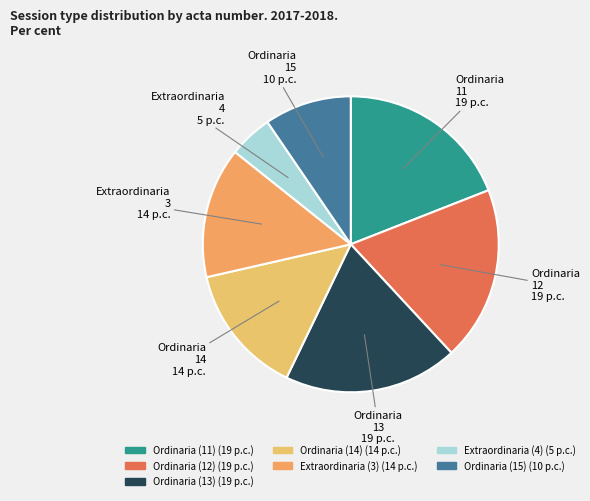

How many segments does this pie chart have?

7